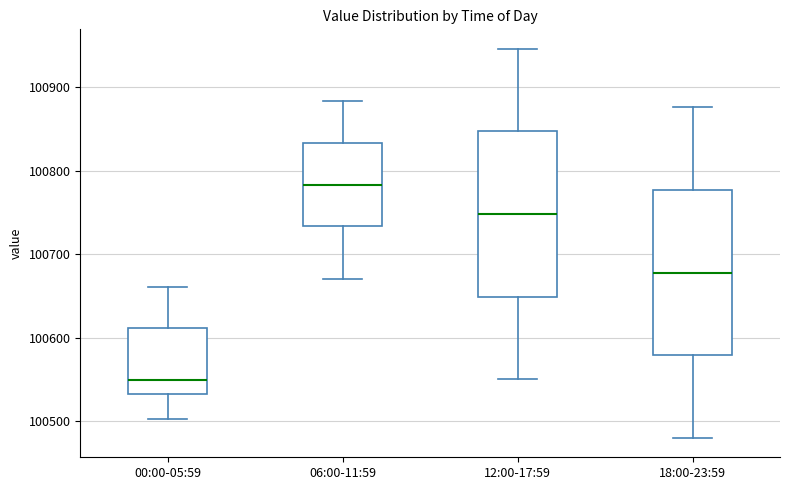

Where does the median line of the box for 00:00-05:59 sit on the y-axis? The values are not printed on the chart, so give them approximately, as read against the axis.

100550